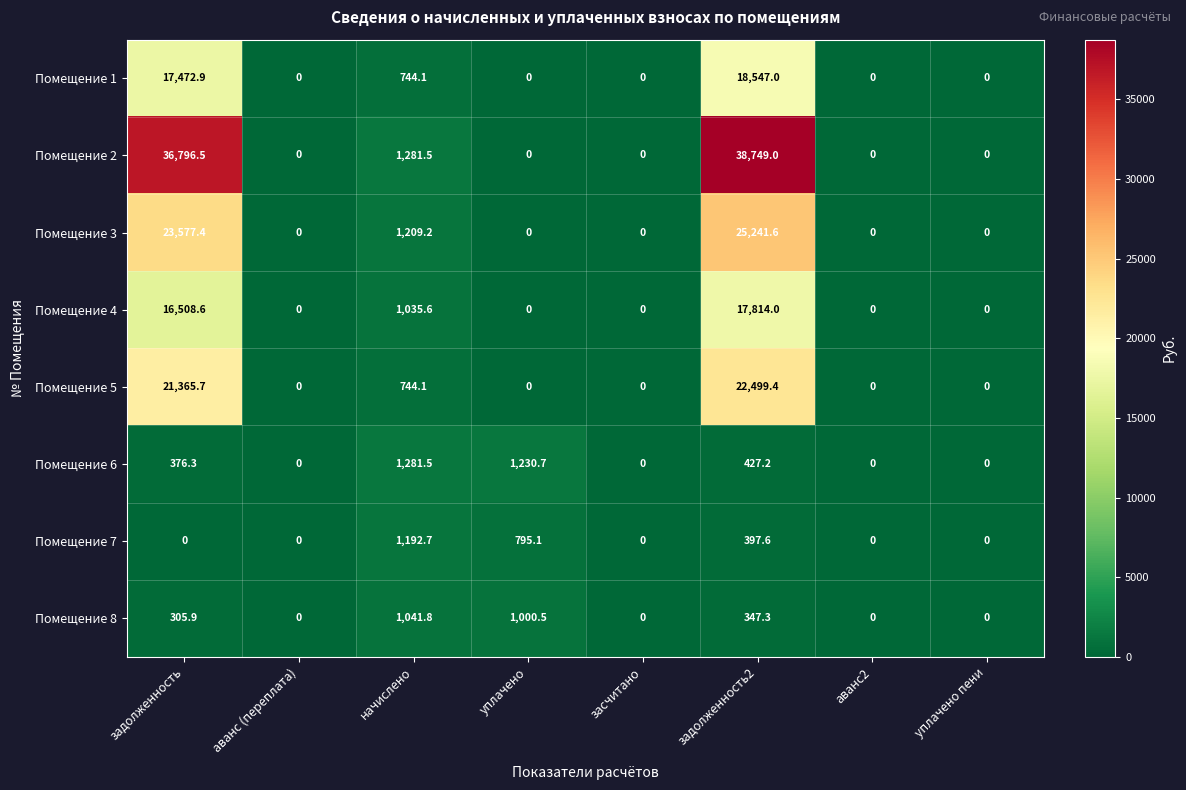

Which series changed the most between задолженность and начислено?

Помещение 2